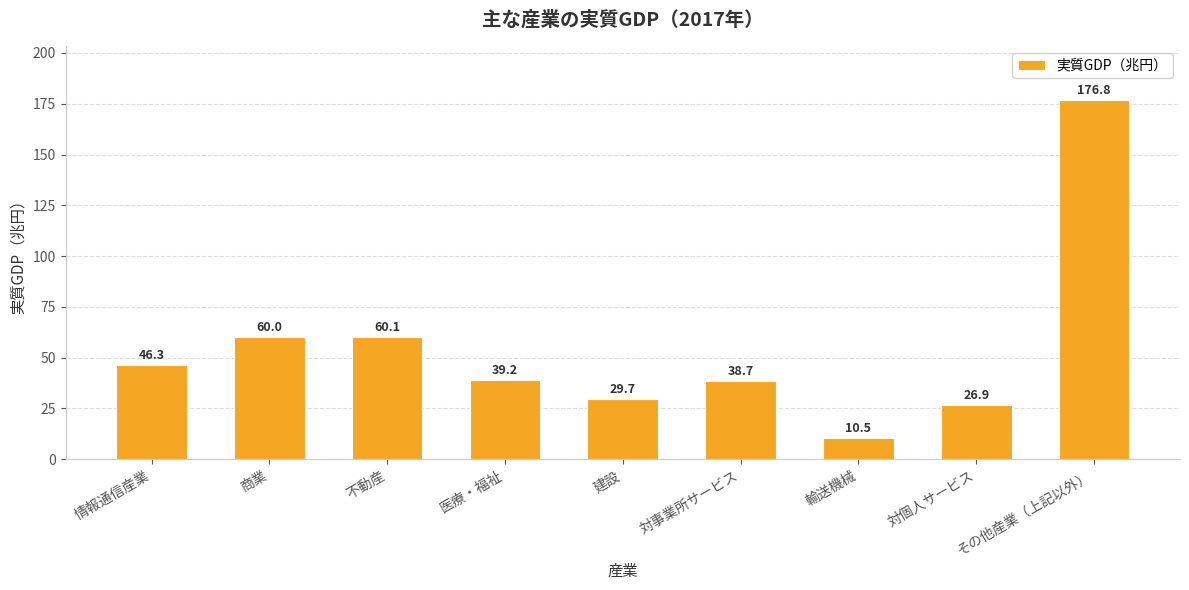

What is the label of the 2nd bar from the left?

商業